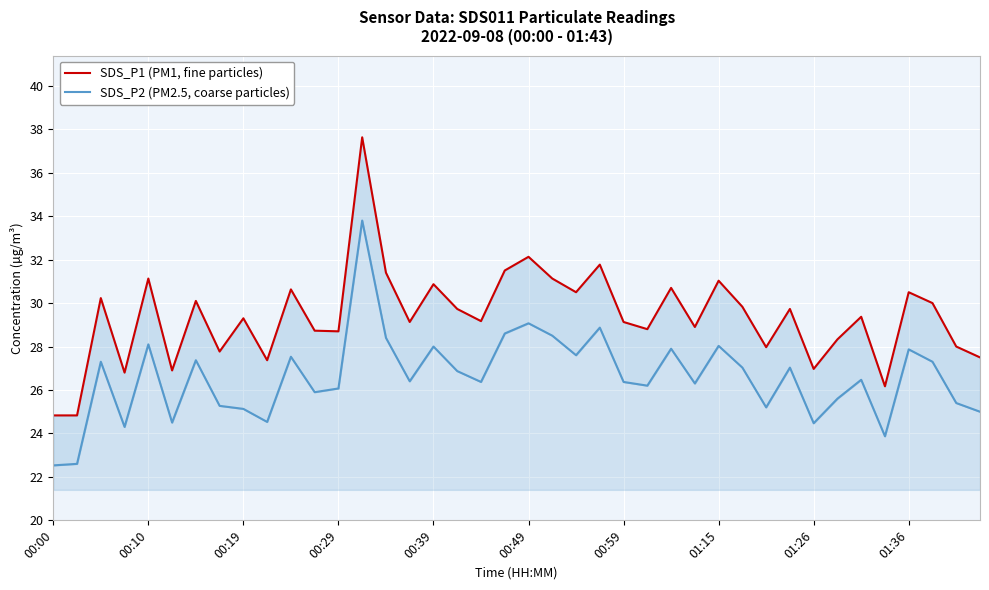

Is this an area chart (filled region under the line)?

No